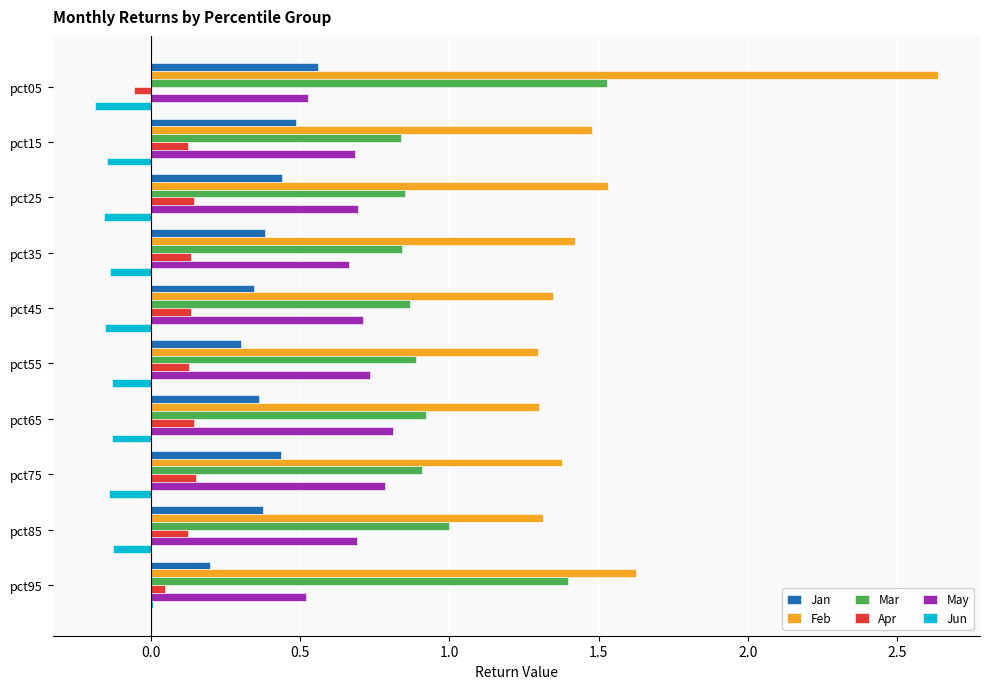

What is the sum of all Jan values?

3.9